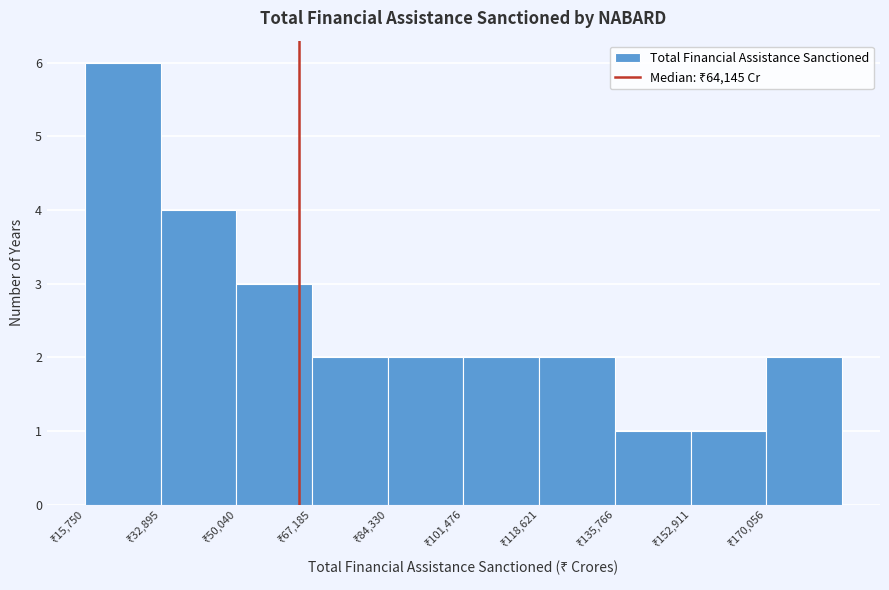

Which range on the x-axis has the tallest bar?

16000 to 32000